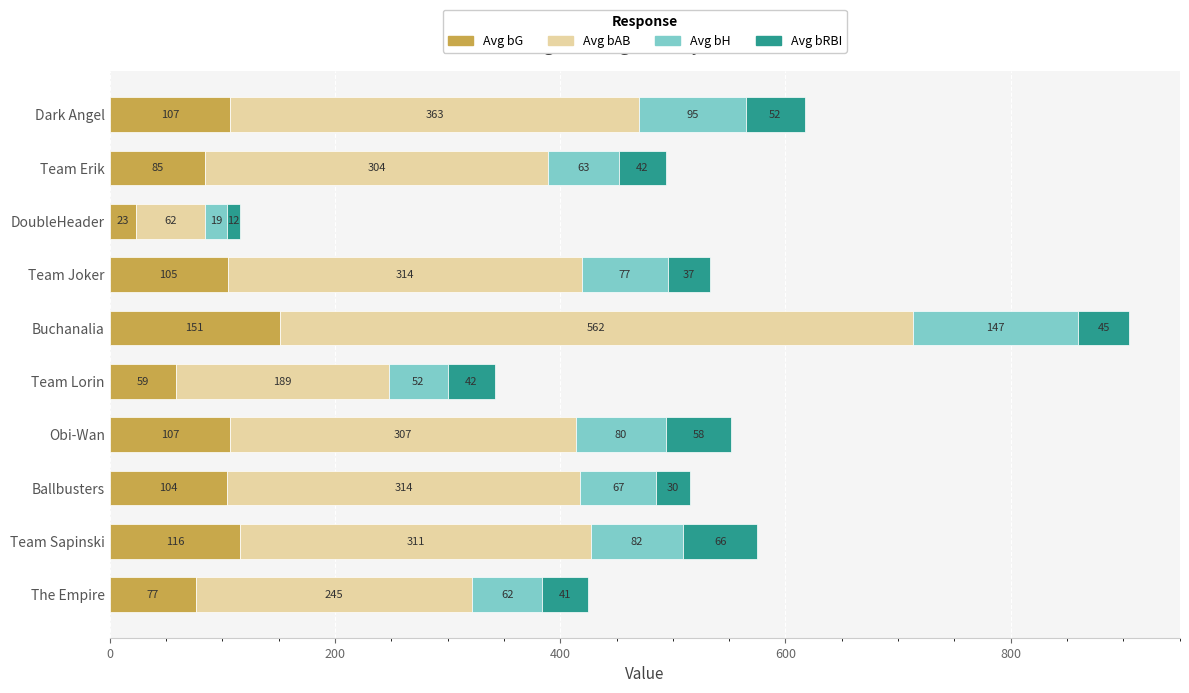

What is the total value across all series at Buchanalia?

905